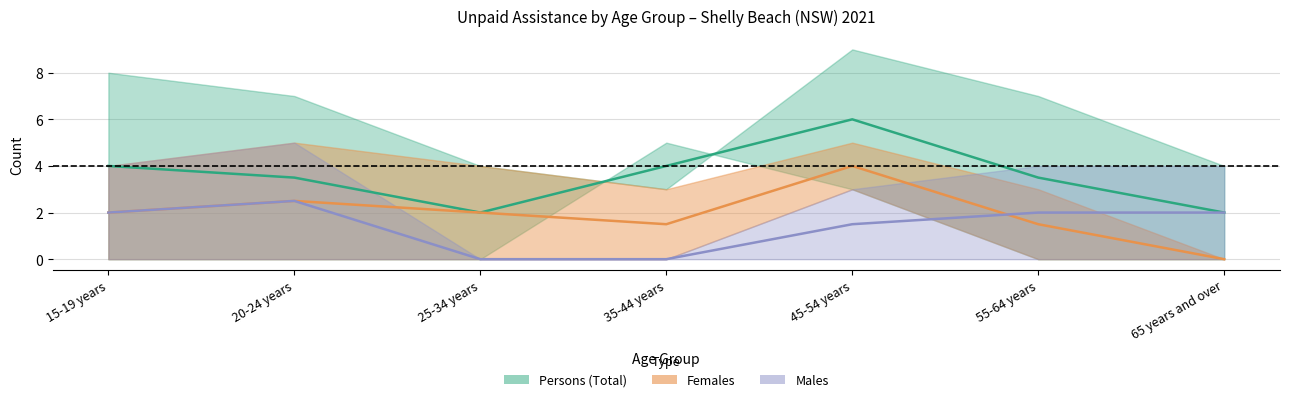

At how many categories does at least one series exceed 5?

1